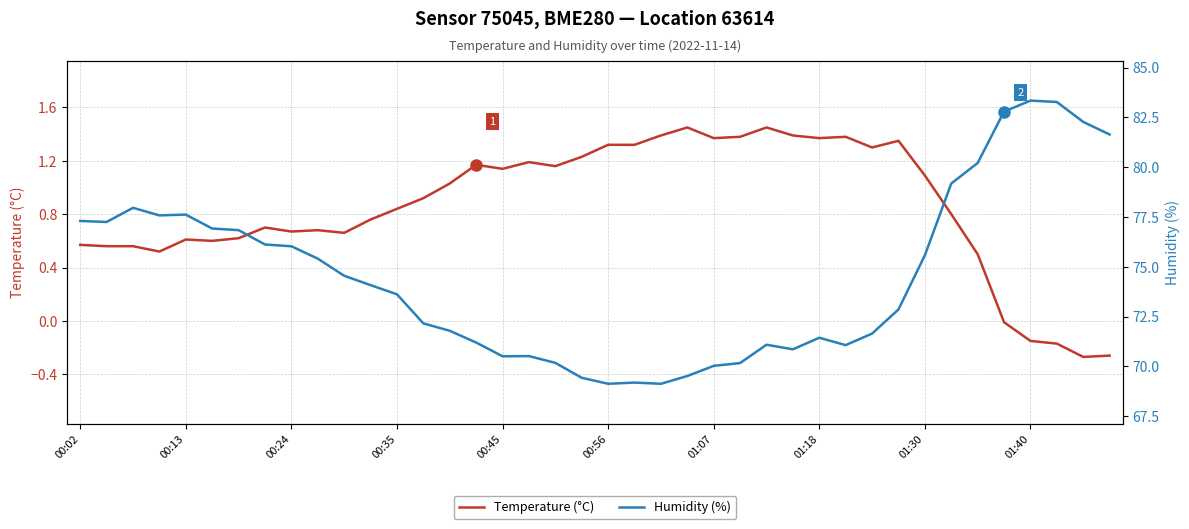

True or false: Temperature (°C) and Humidity (%) intersect in this chart.

False